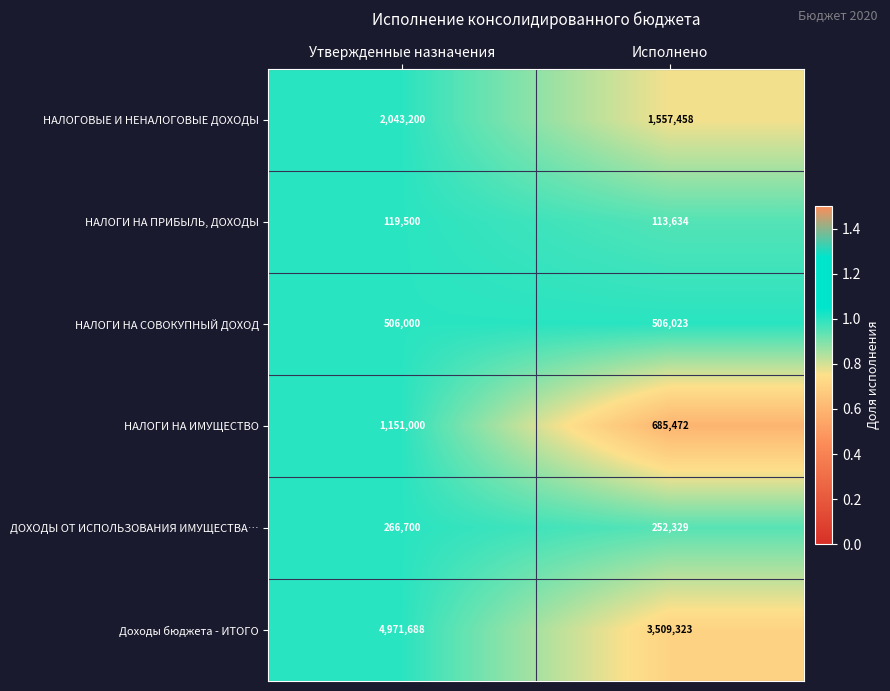

Which label corresponds to the largest value in the chart?

Утвержденные назначения